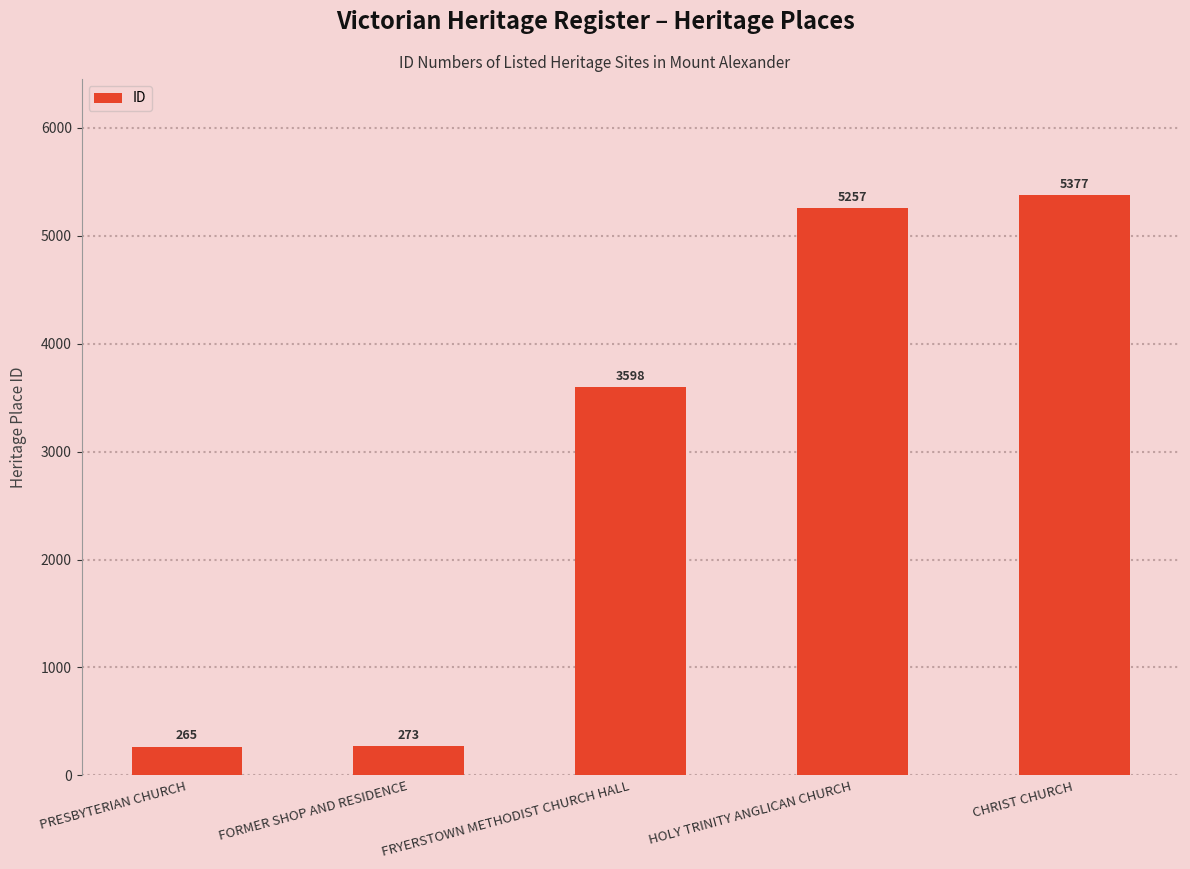

True or false: the data shows 2847 at HOLY TRINITY ANGLICAN CHURCH.

False